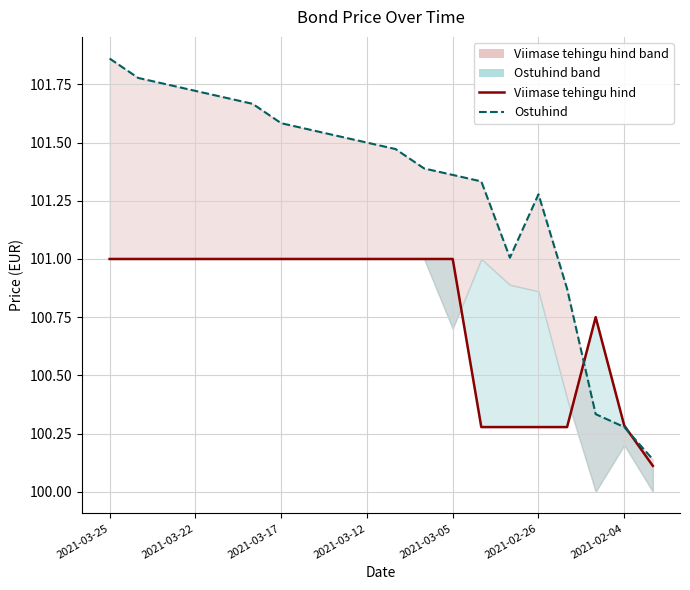

At how many categories does at least one series exceed 100?

20